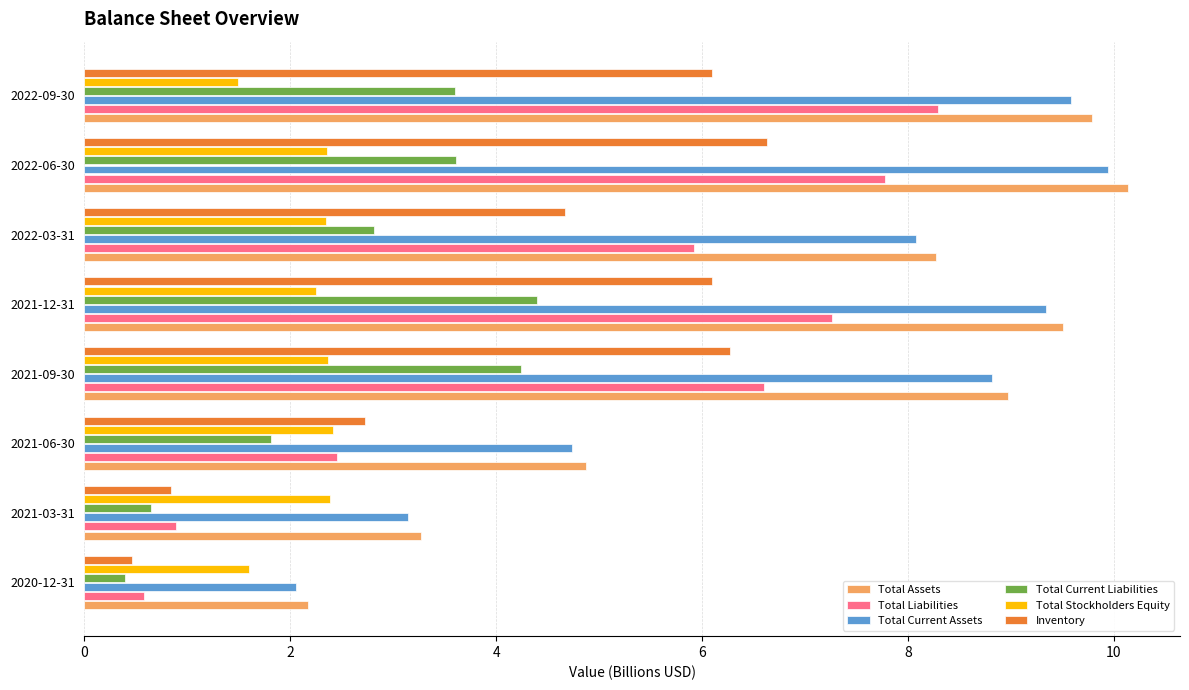

What is the difference between the Total Liabilities values at 2020-12-31 and 2022-03-31?

5.3